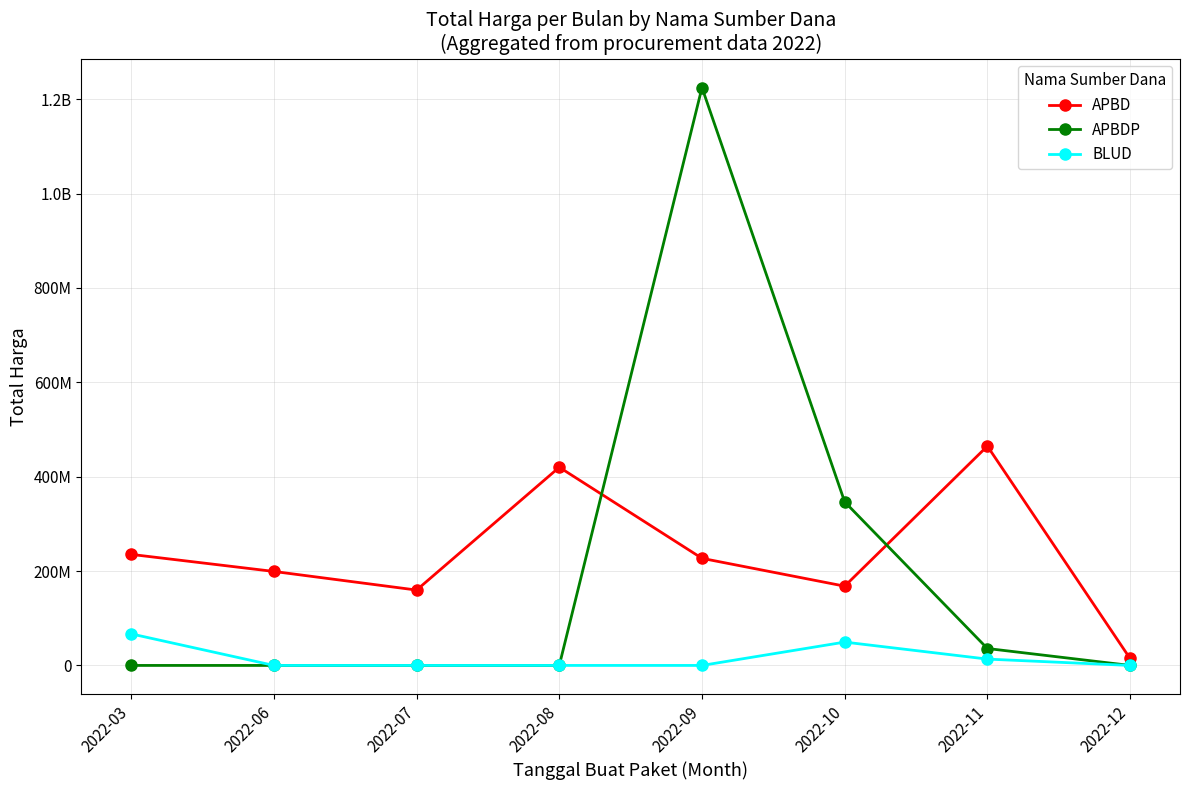

What is the sum of the APBD values at 2022-09 and 2022-06?

426200000